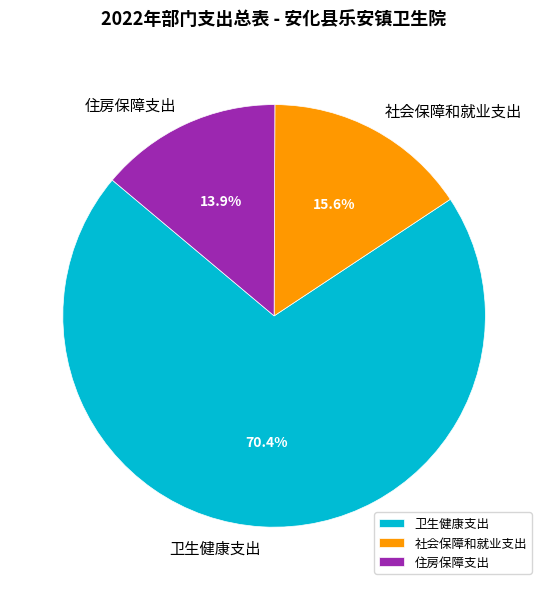

Is it true that 社会保障和就业支出 is 26% of the pie?

False